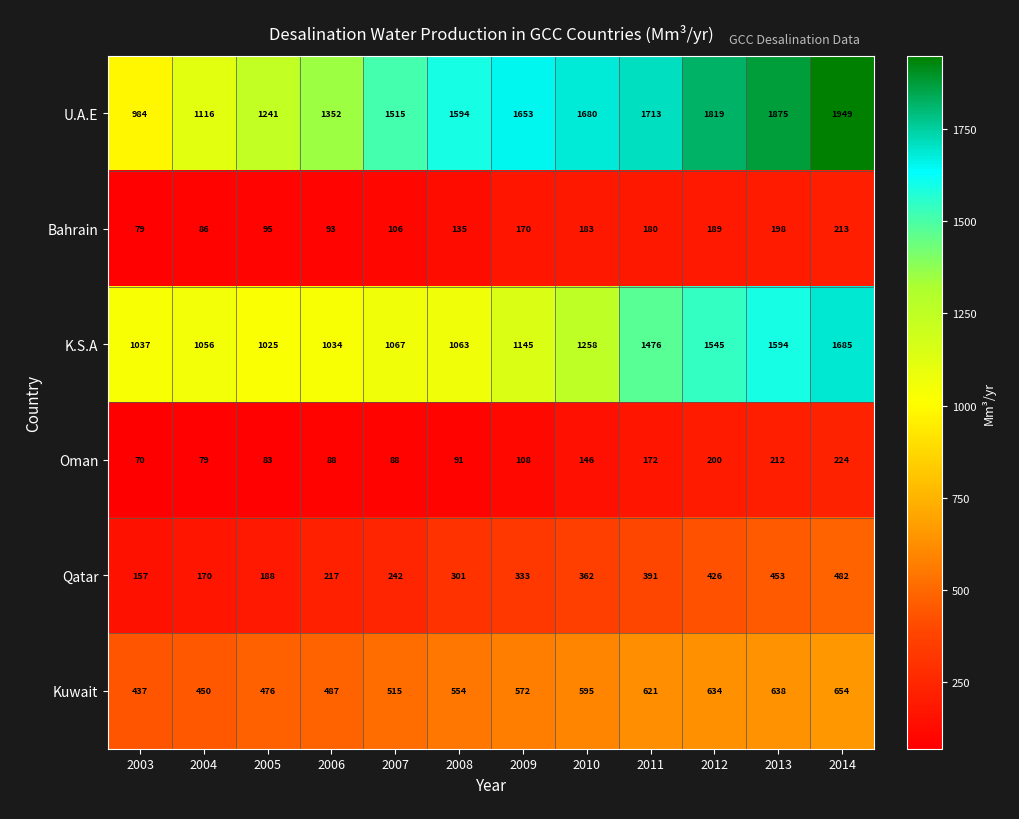

Which series has the widest spread of values?

U.A.E